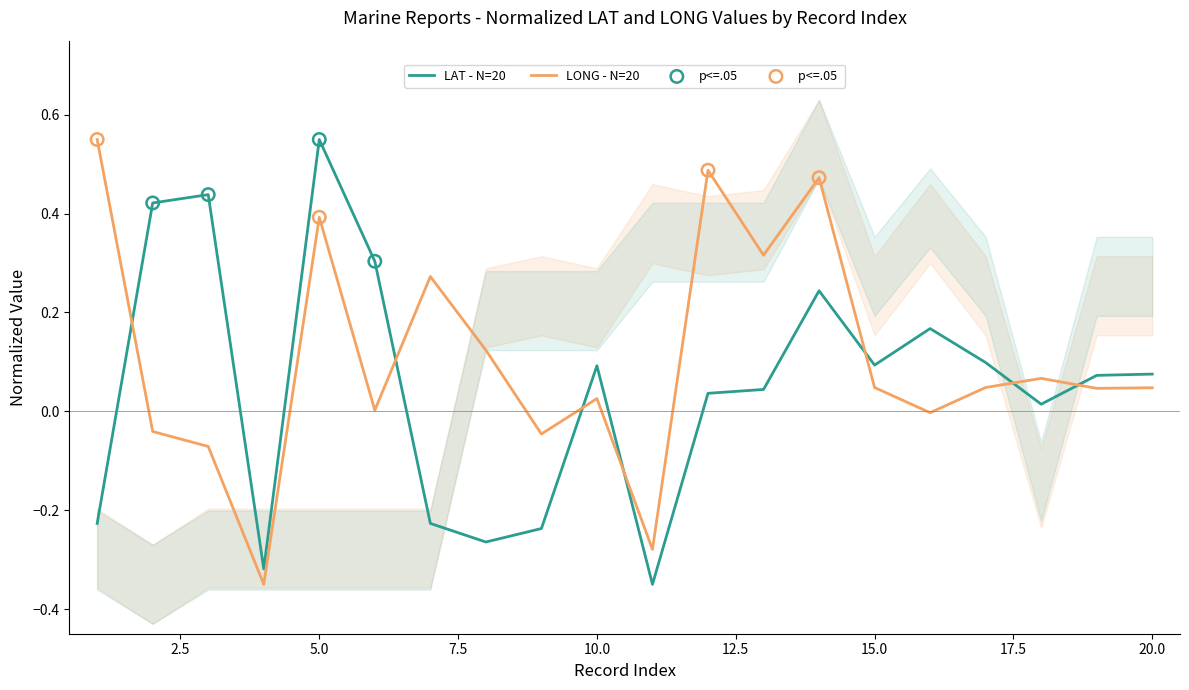

Which series has the widest spread of Y values?

LAT